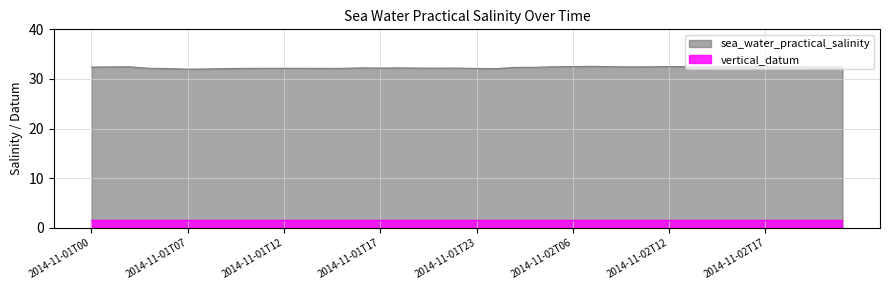

What is the ratio of the value at 2014-11-02T12 to the value at 2014-11-02T09?

1.0